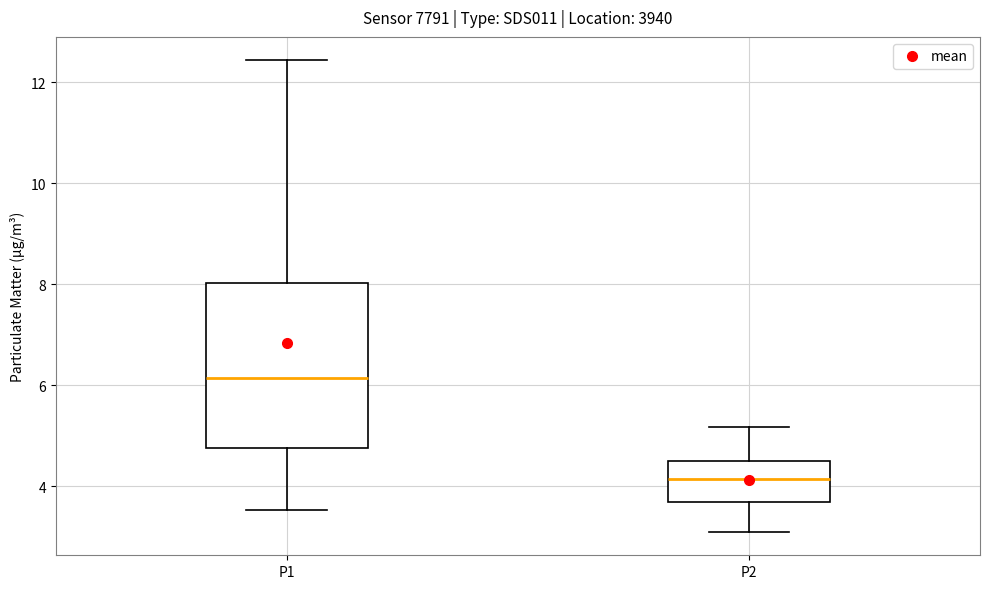

Which box has the lowest median line?

P2